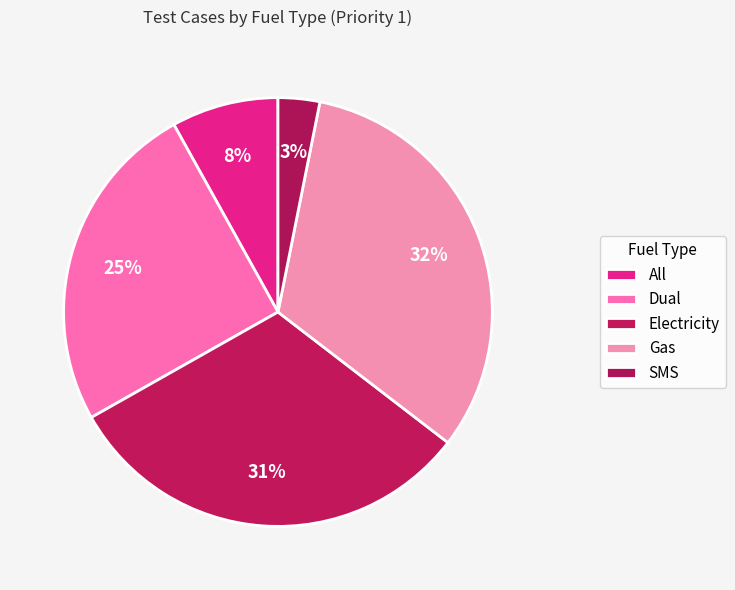

Rank the categories by value from highest to lowest.

Gas, Electricity, Dual, All, SMS